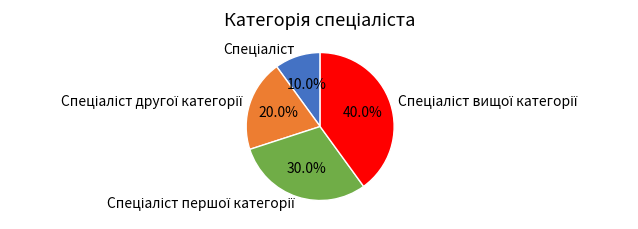

Does any single category account for the majority?

No